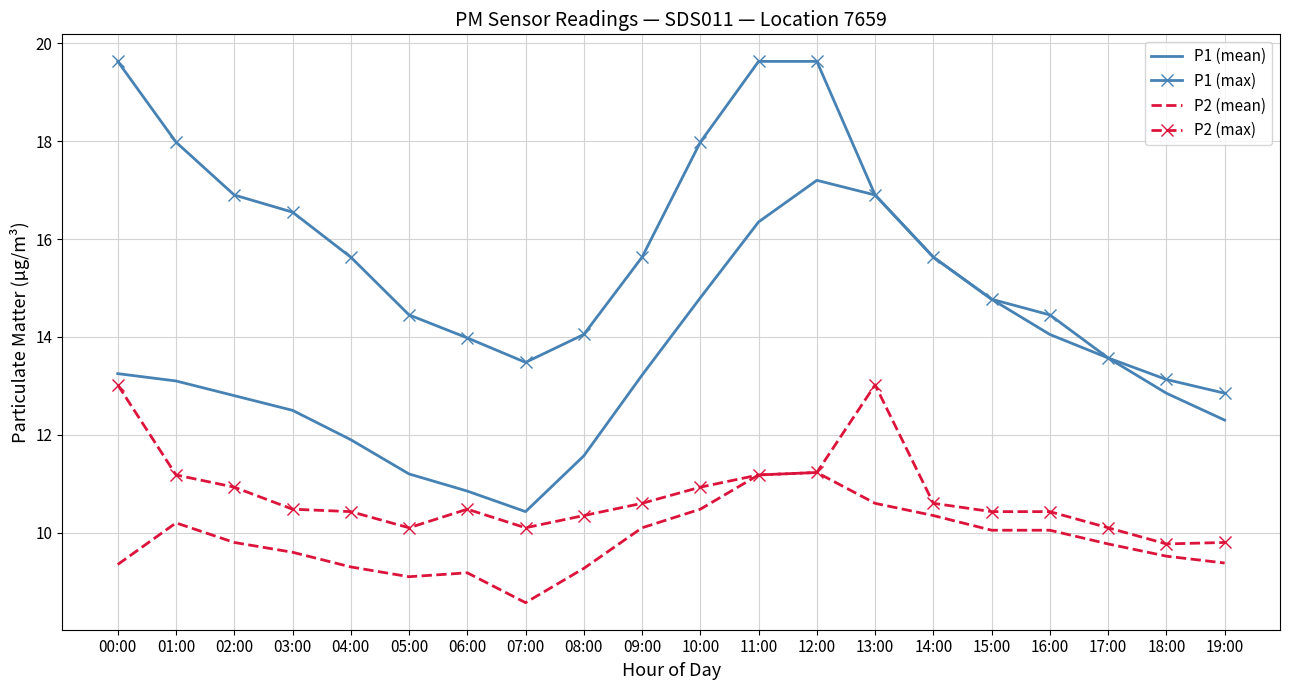

What position from the left is 12:00?

13